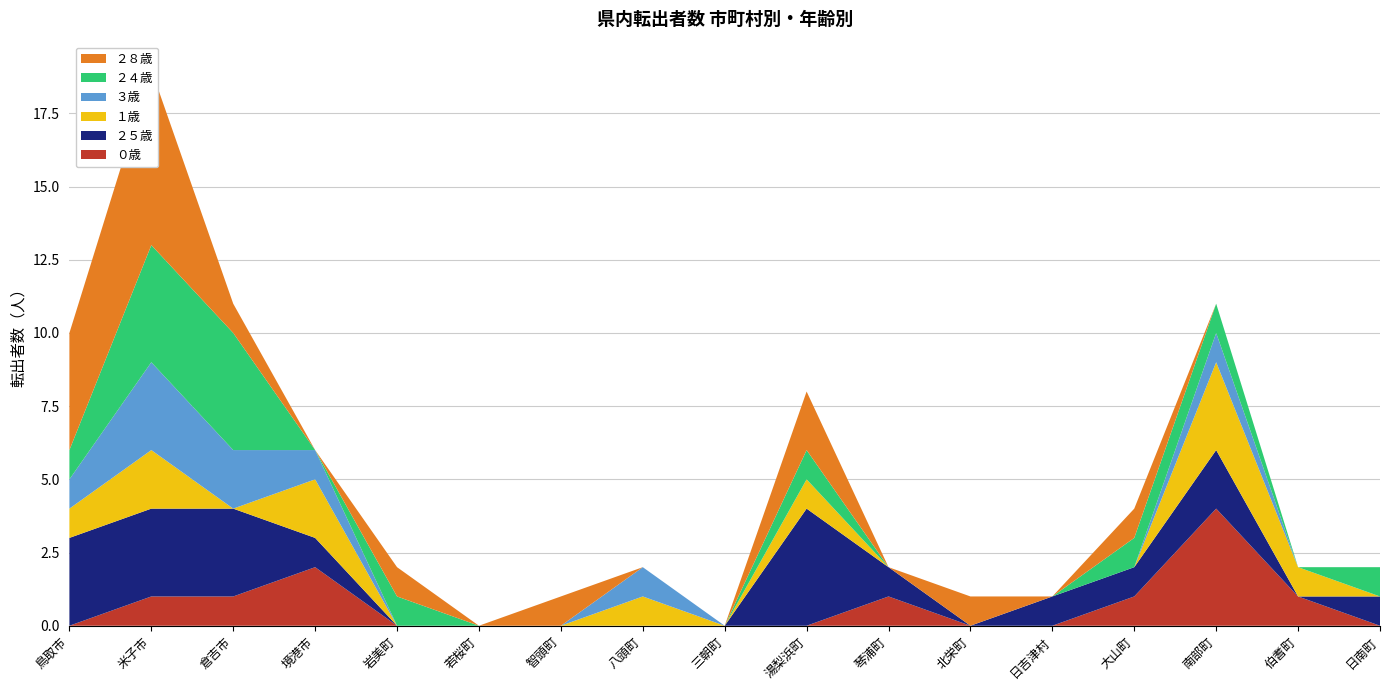

Reading right to left, extract all data points from this chart.

０歳: 0	1	4	1	0	0	1	0	0	0	0	0	0	2	1	1	0
２５歳: 1	0	2	1	1	0	1	4	0	0	0	0	0	1	3	3	3
１歳: 0	1	3	0	0	0	0	1	0	1	0	0	0	2	0	2	1
３歳: 0	0	1	0	0	0	0	0	0	1	0	0	0	1	2	3	1
２４歳: 1	0	1	1	0	0	0	1	0	0	0	0	1	0	4	4	1
２８歳: 0	0	0	1	0	1	0	2	0	0	1	0	1	0	1	6	4